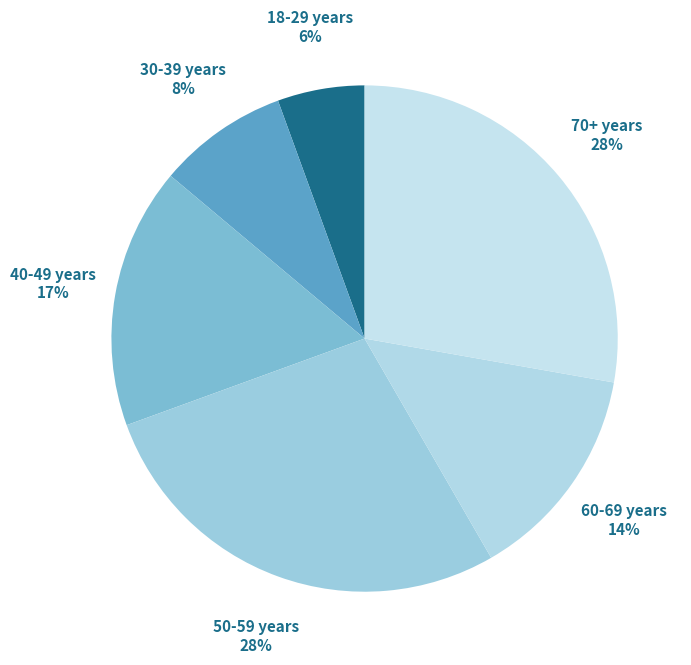

Do 70+ years and 60-69 years together represent more than half of the pie?

No